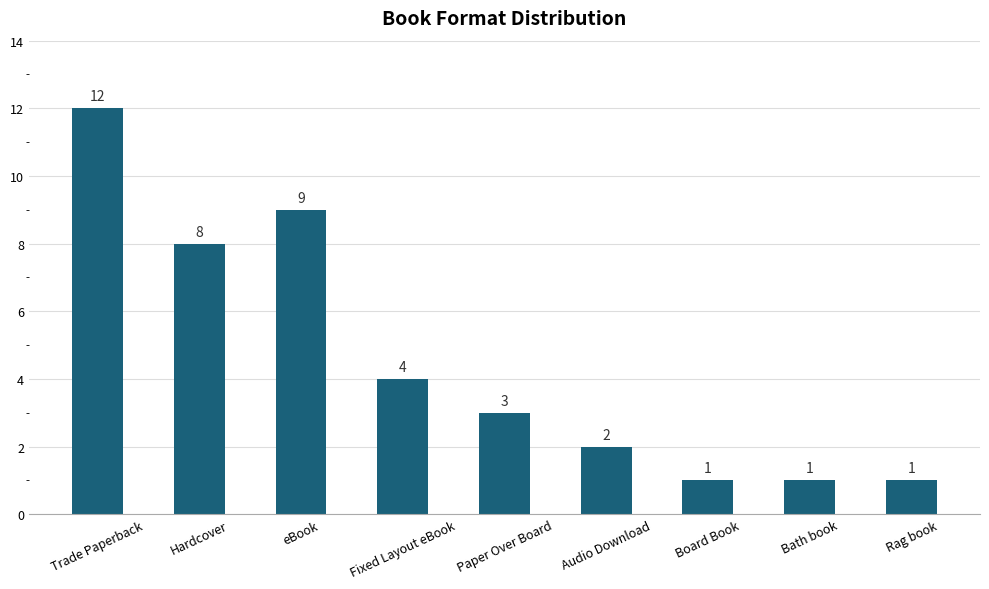

What is the difference between the values at eBook and Paper Over Board?

6